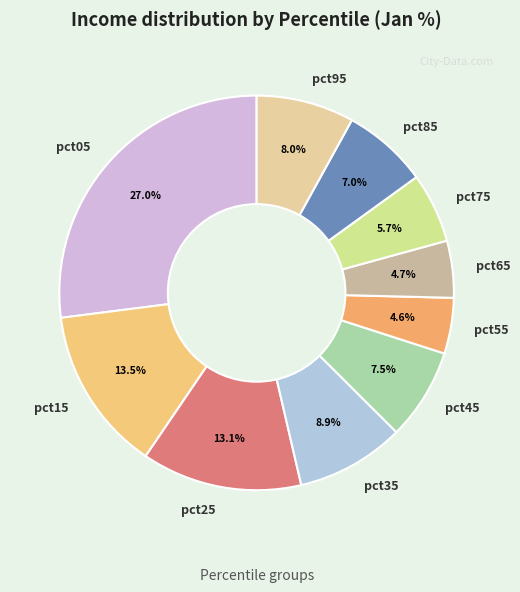

Between pct45 and pct15, which is larger?

pct15